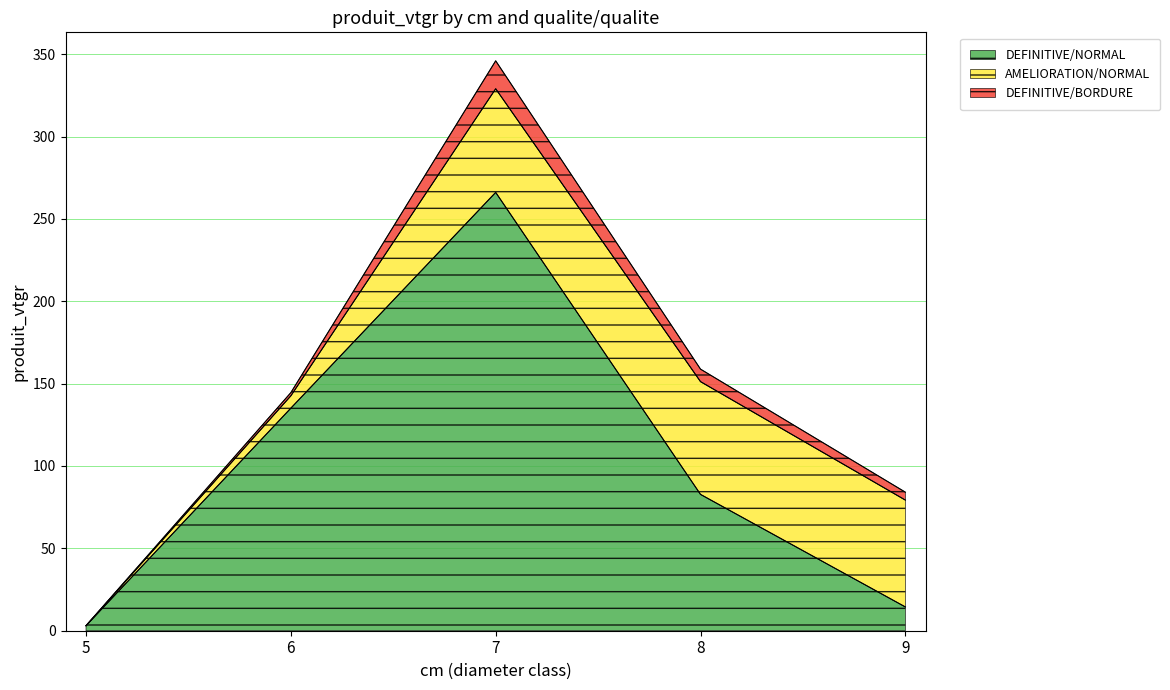

At which category does DEFINITIVE/NORMAL reach its first local peak?

7